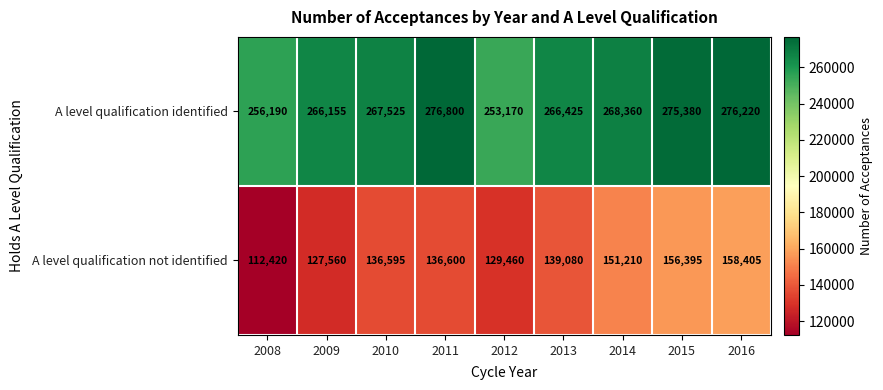

Count the number of data series in this chart.

2